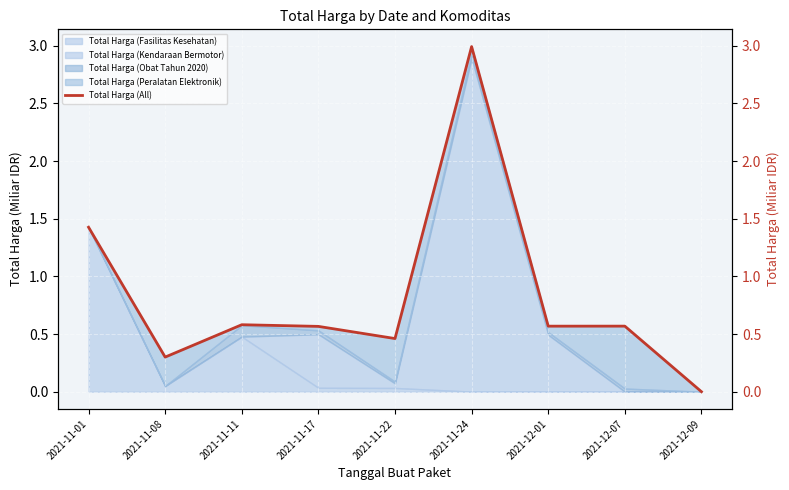

Reading right to left, list all the values displayed in this chart.

0.0	0.6	0.6	3.0	0.5	0.6	0.6	0.3	1.4